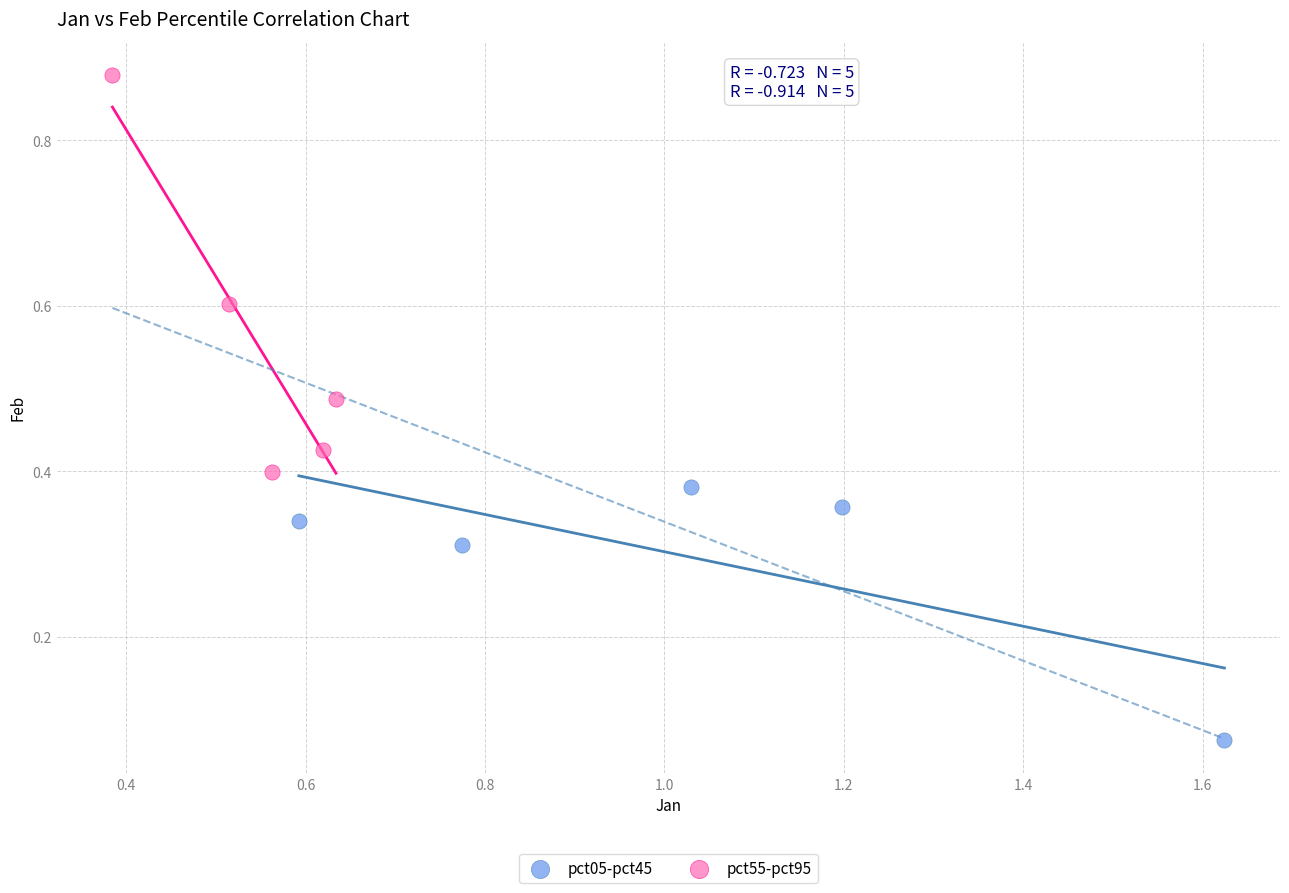

Which series has the largest Y range (max minus min)?

pct55-pct95